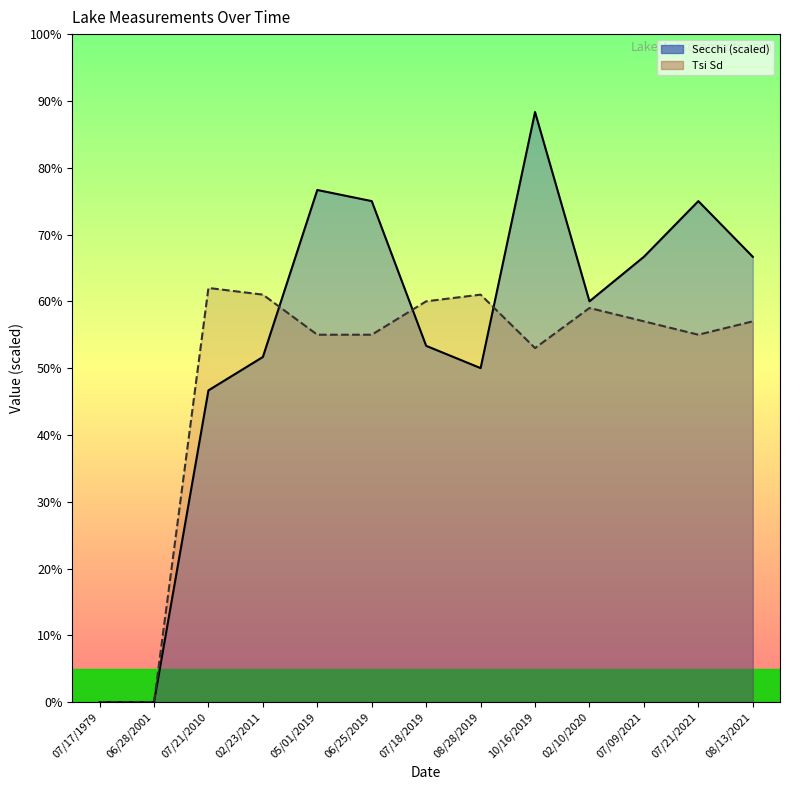

The value of Secchi at 06/25/2019 is 108.1. True or false?

False